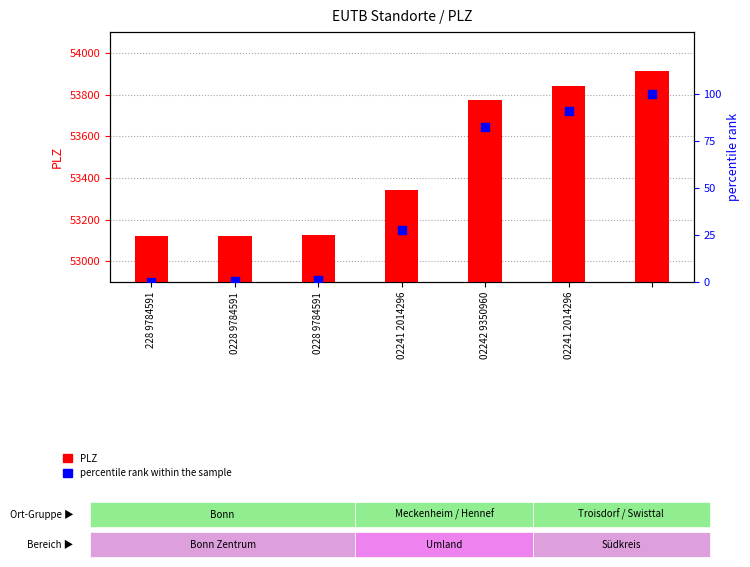

At how many categories does at least one series exceed 6012?

7